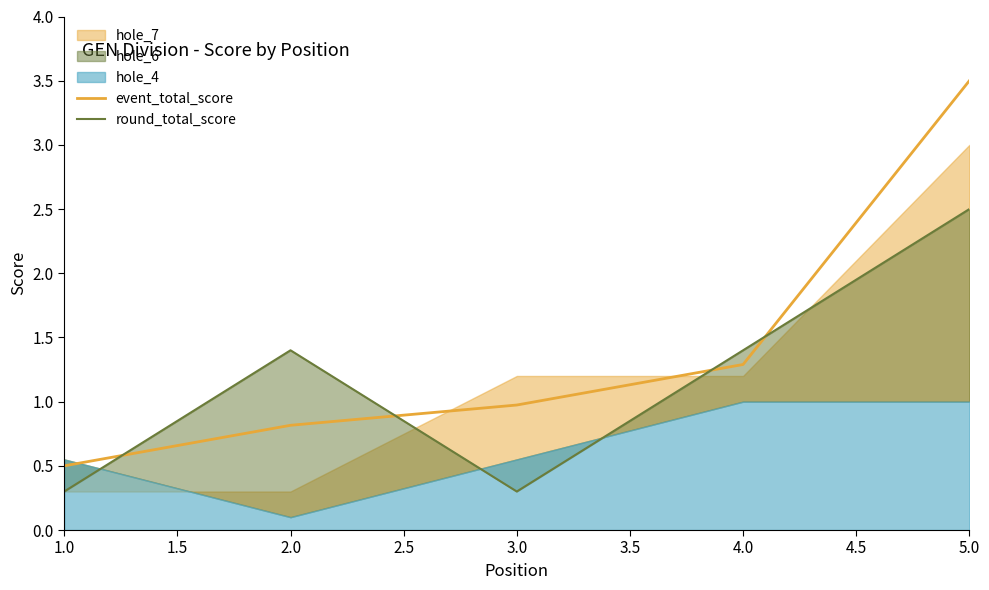

True or false: event_total_score has a value of 2.2 at 3.0.

False